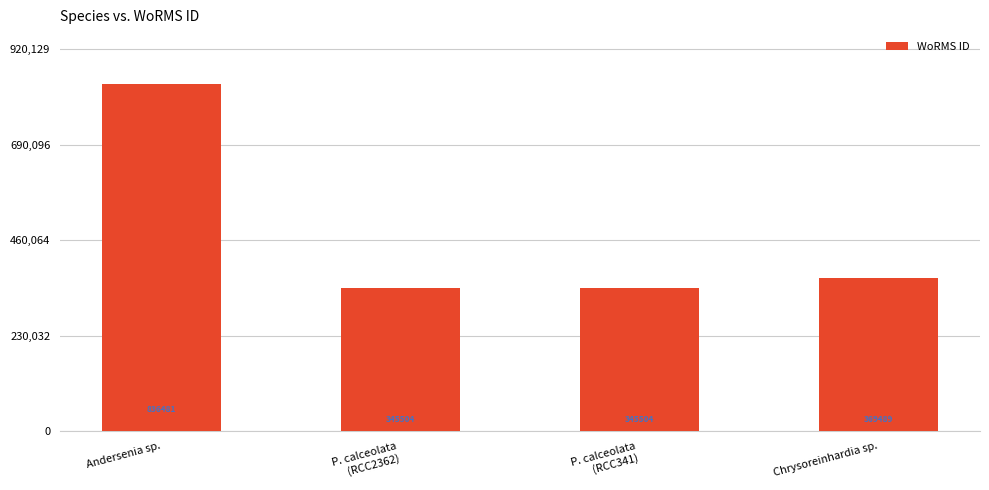

Reading left to right, what are all the values shown in this chart?

Andersenia sp.=836481	P. calceolata
(RCC2362)=345504	P. calceolata
(RCC341)=345504	Chrysoreinhardia sp.=369489